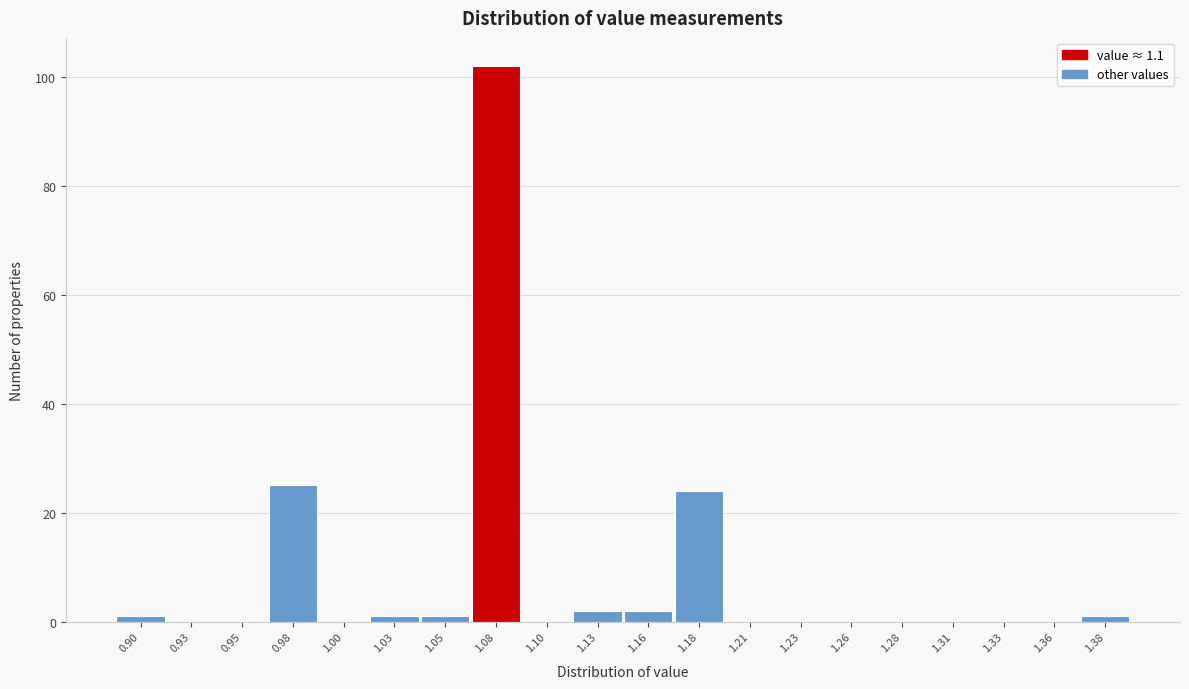

Reading right to left, transcribe all the data shown in this chart.

1.38=1	1.36=0	1.33=0	1.31=0	1.28=0	1.26=0	1.23=0	1.21=0	1.18=24	1.16=2	1.13=2	1.10=0	1.08=102	1.05=1	1.03=1	1.00=0	0.98=25	0.95=0	0.93=0	0.90=1